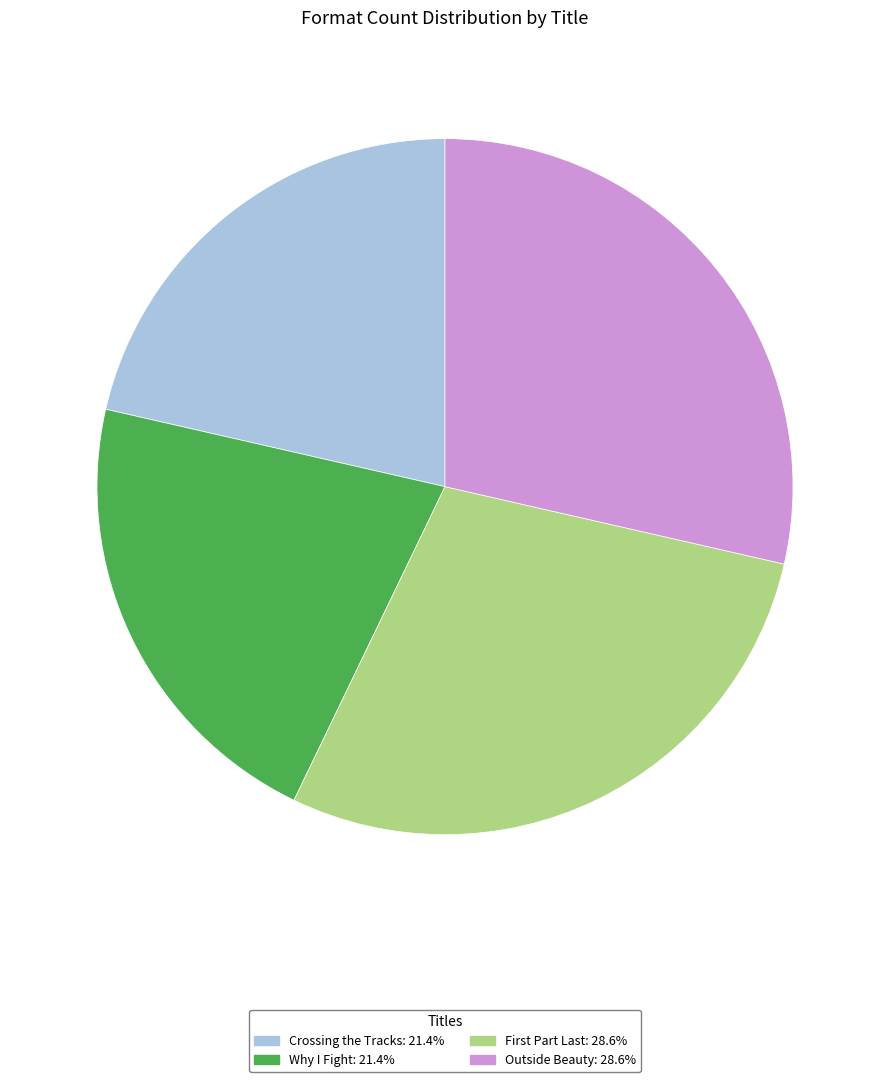

Is there a majority slice in this chart?

No